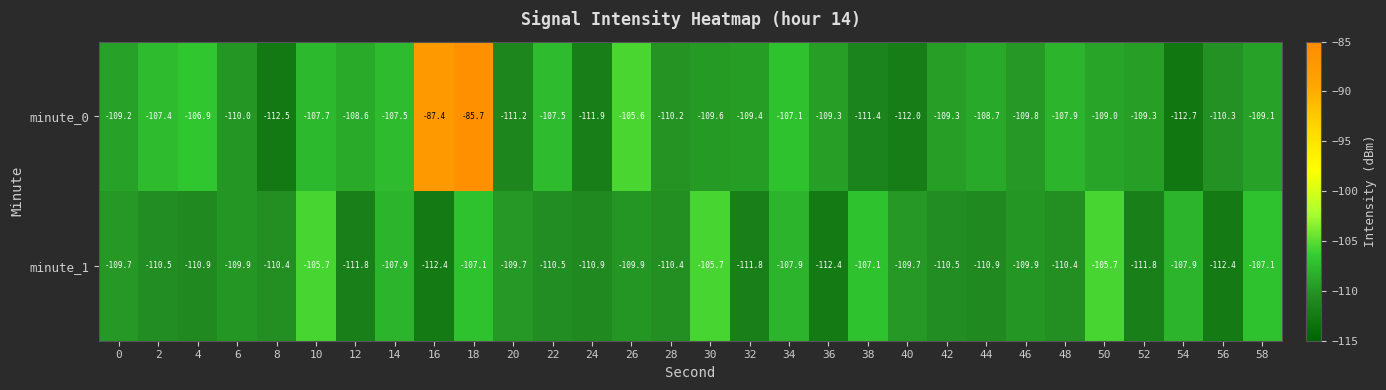

How many data points does each series have?

30